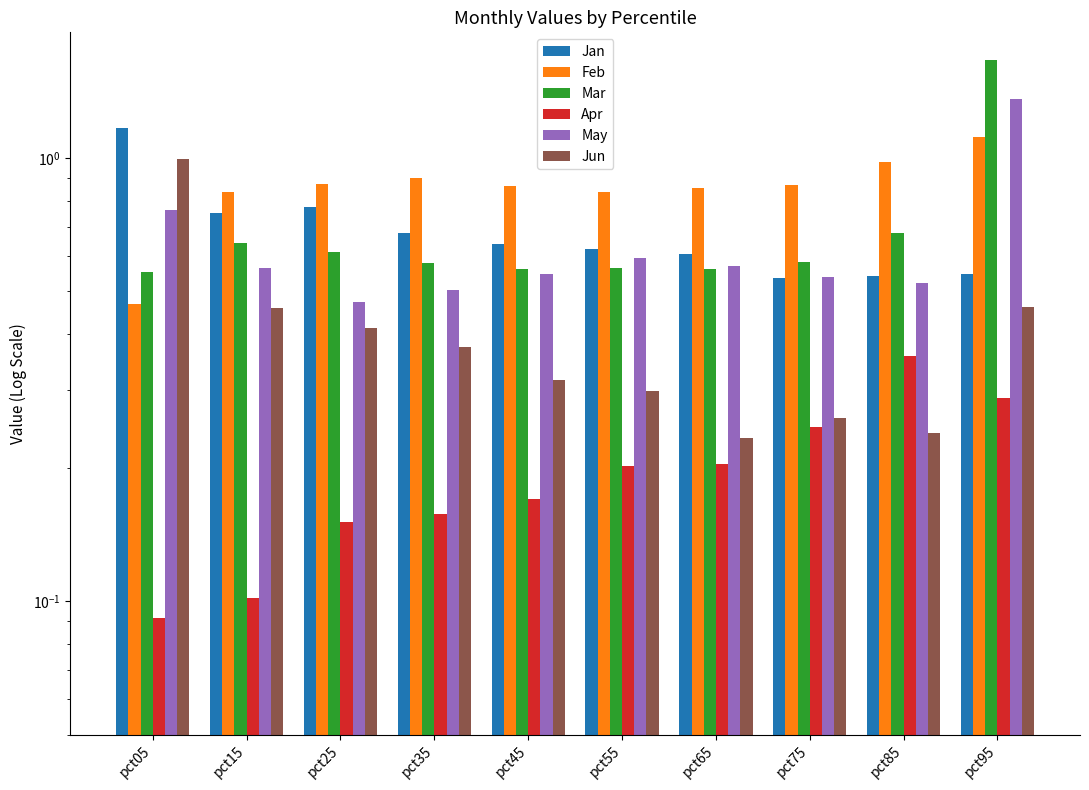

What is the approximate value of Apr at pct35?

0.2